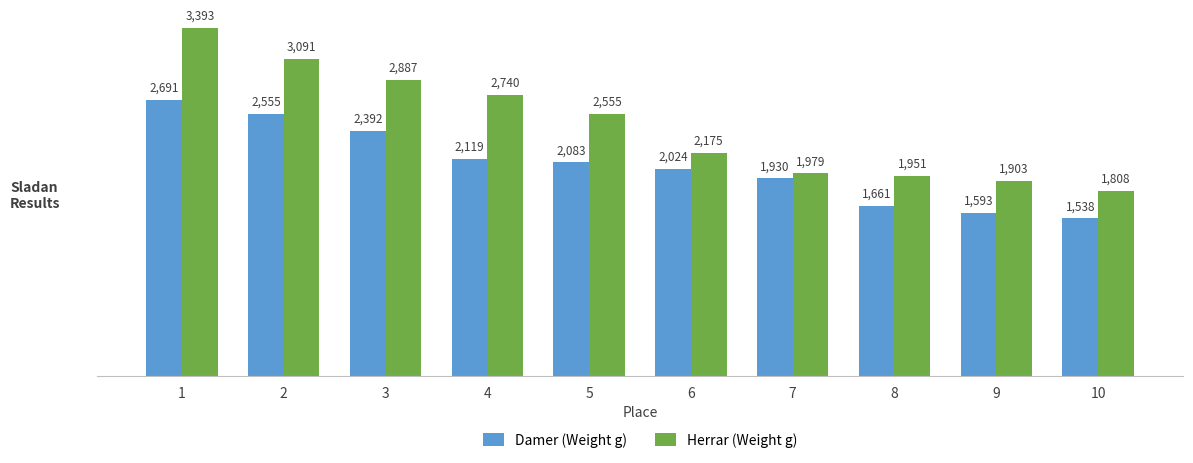

What is the total value across all series at 3?

5279